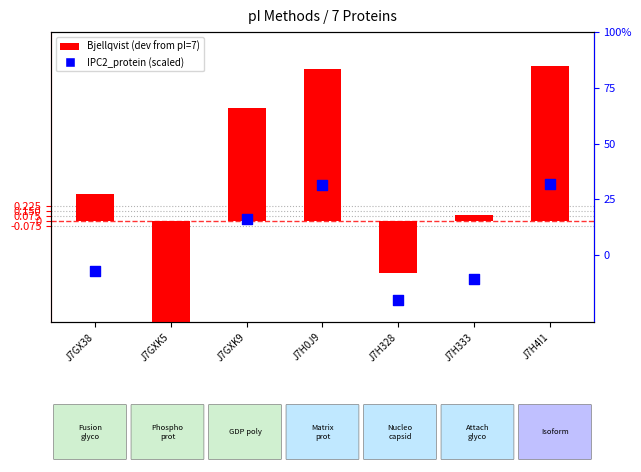

At how many categories does at least one series exceed -41?

7